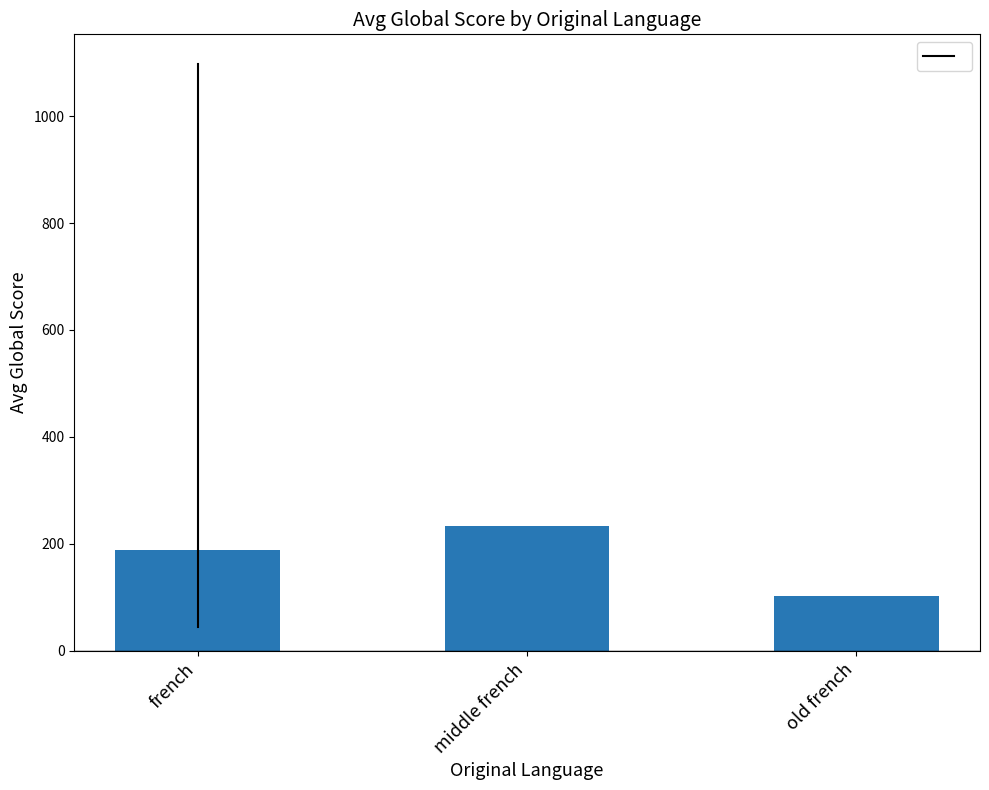

How many series are shown in this chart?

1